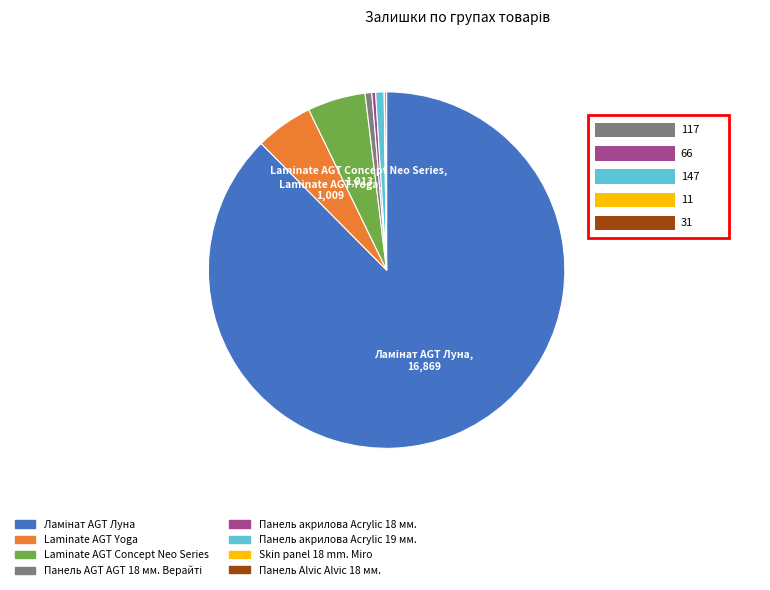

Combined, do Панель акрилова Acrylic 19 мм. and Laminate AGT Yoga account for over 50%?

No